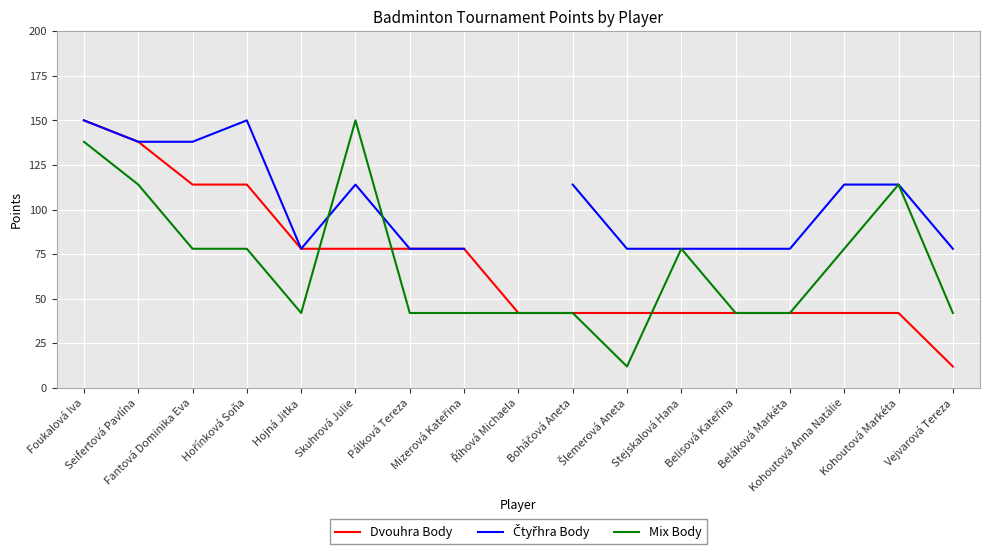

At how many categories does at least one series exceed 35?

17